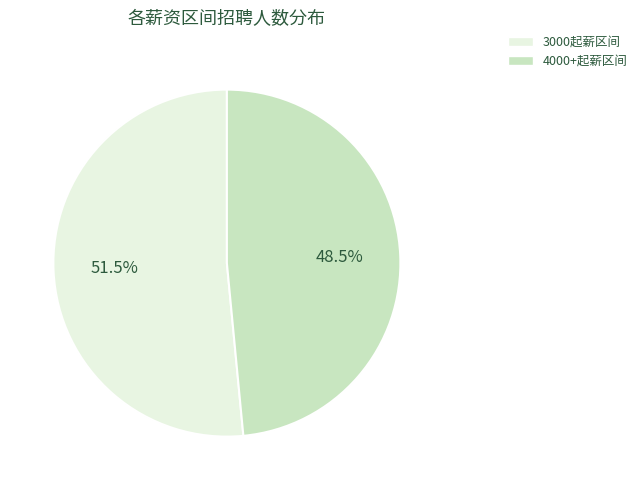

Rank the categories by value from lowest to highest.

4000+起薪区间, 3000起薪区间